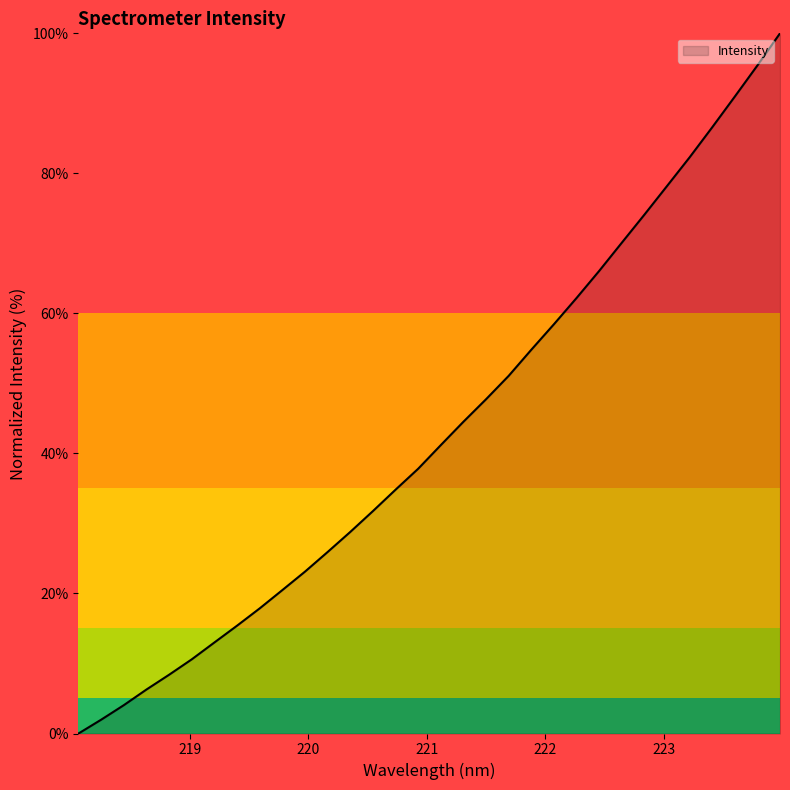

What is the greatest value displayed?

100.0